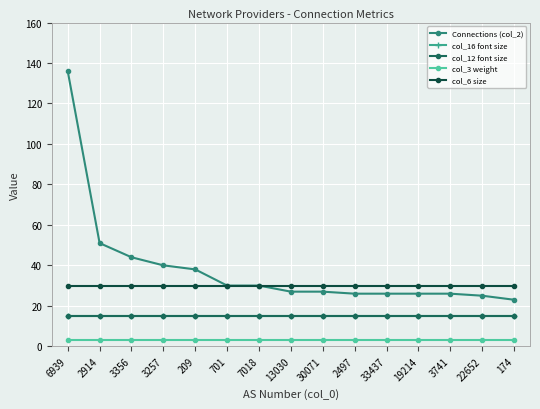

What is the sum of the col_3 weight values at 6939 and 2914?

6